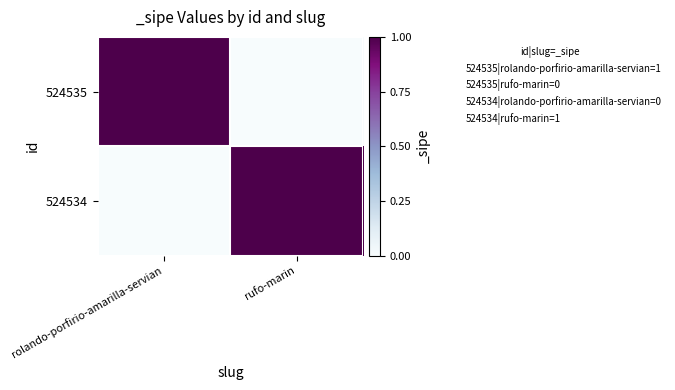

Rank the series at rufo-marin from lowest to highest value.

524535, 524534